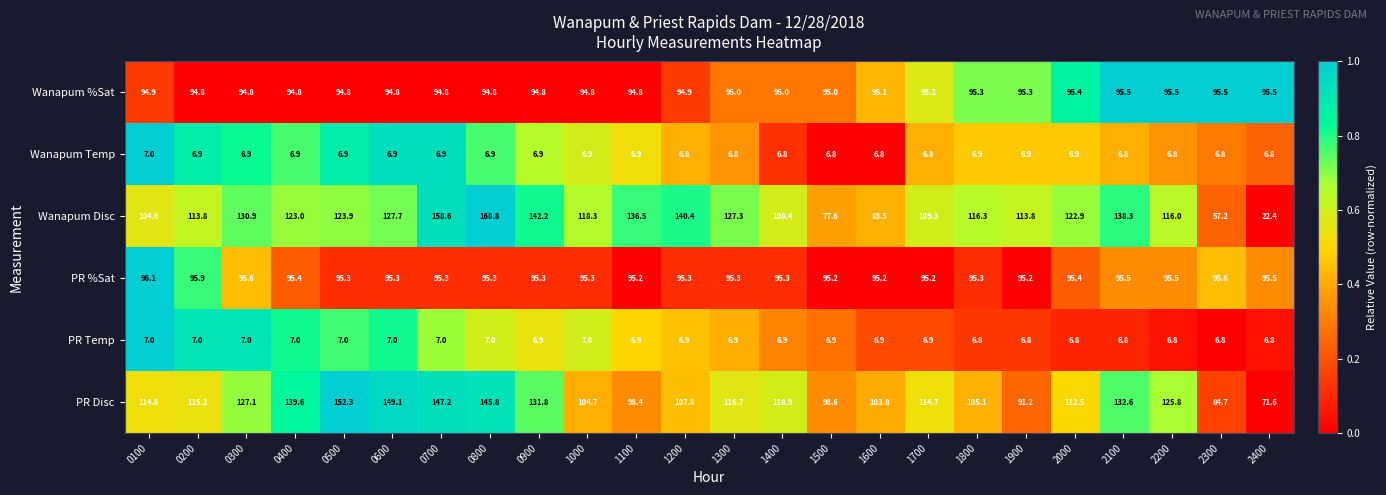

The Wanapum Disc series shows 109.3 at 1700. True or false?

True